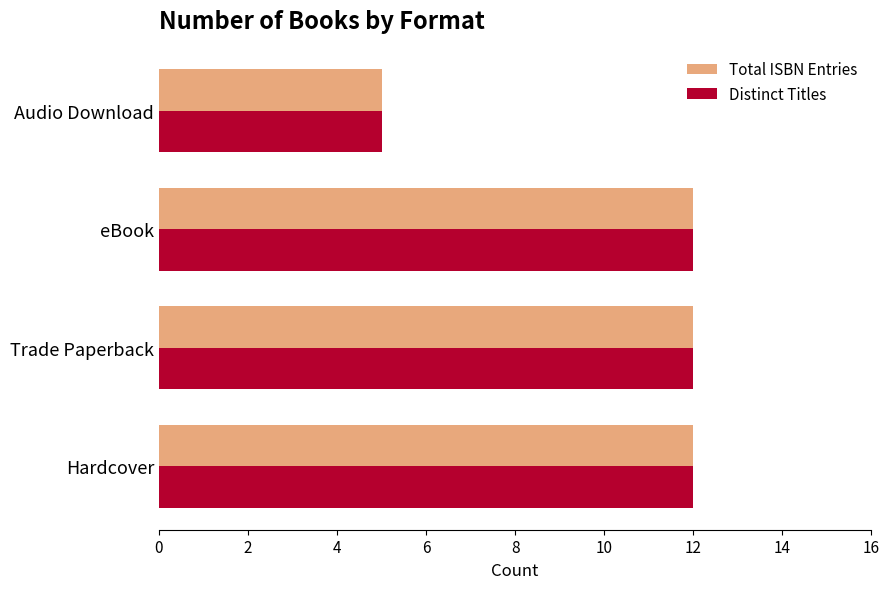

What is the average value of the Total ISBN Entries series?

10